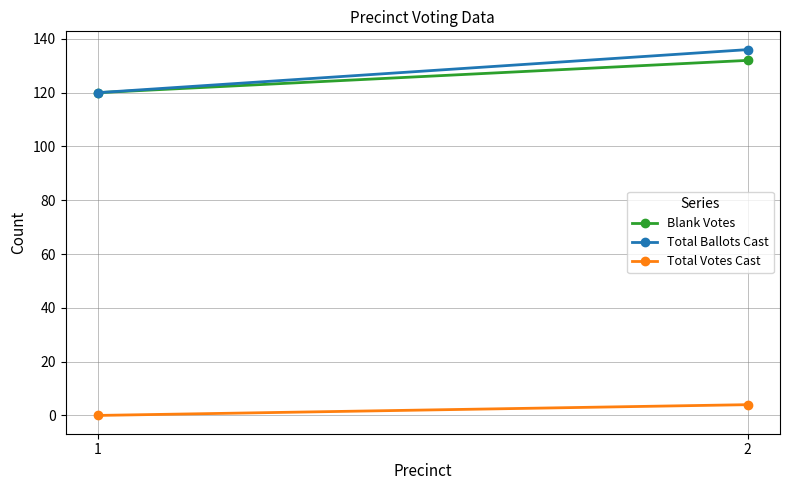

Which category has the highest value in the Total Votes Cast series?

2